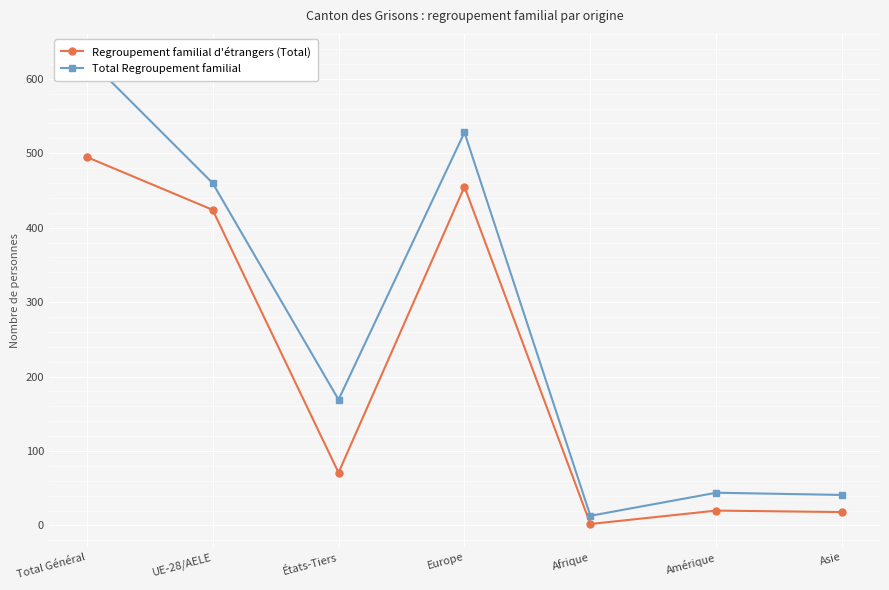

What is the difference between the highest and lowest values at Europe?

73